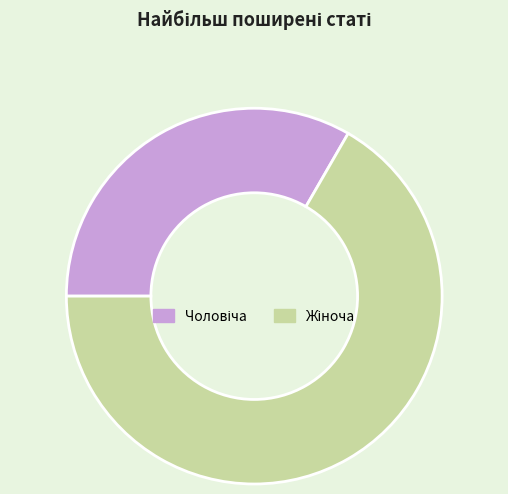

Is there a majority slice in this chart?

Yes